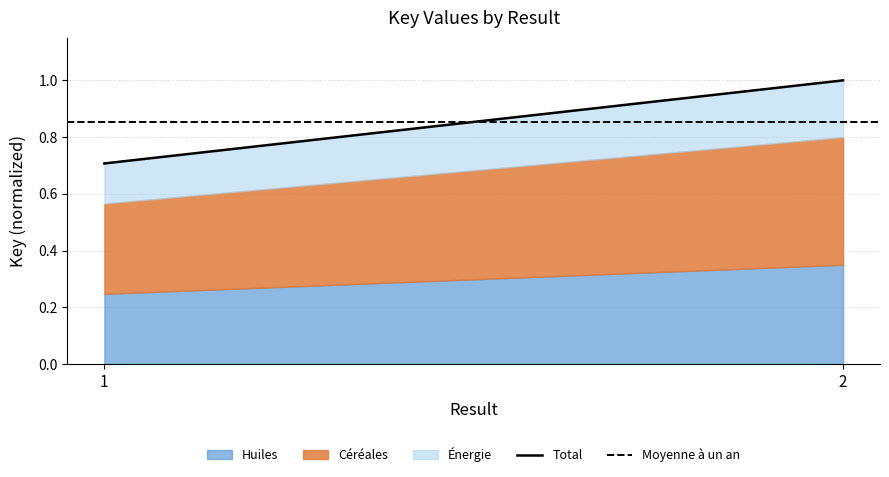

Where is Total nearest to the value 0?

1